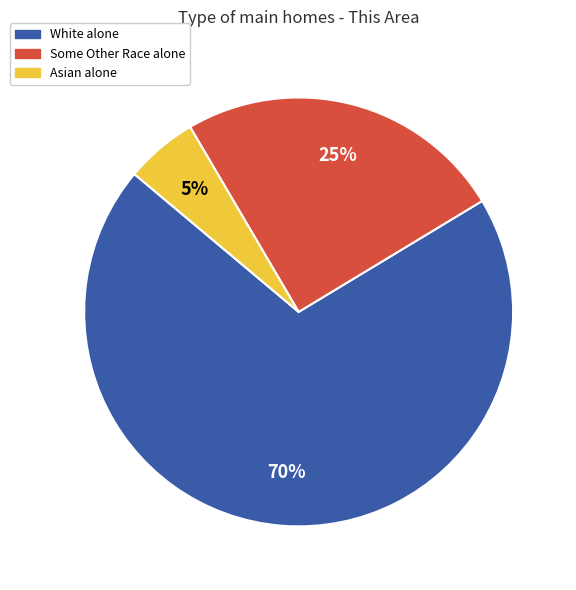

Does White alone represent more than half of the total?

Yes